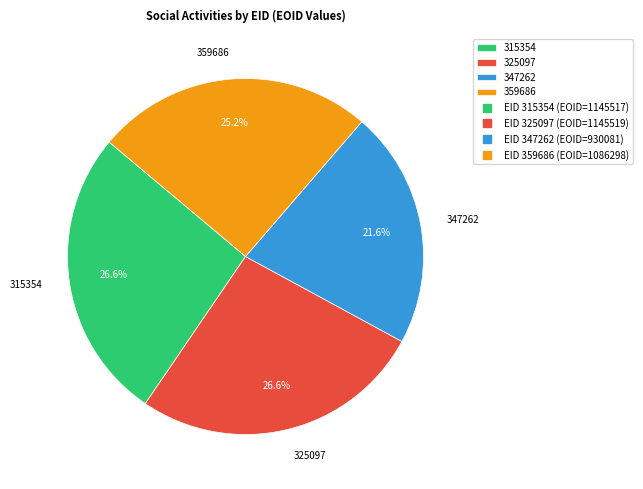

To the nearest percent, what is the average slice percentage?

25%